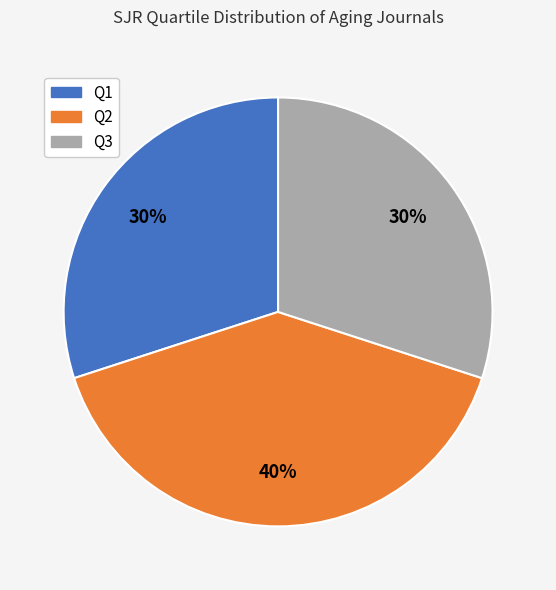

How many slices are in this pie chart?

3